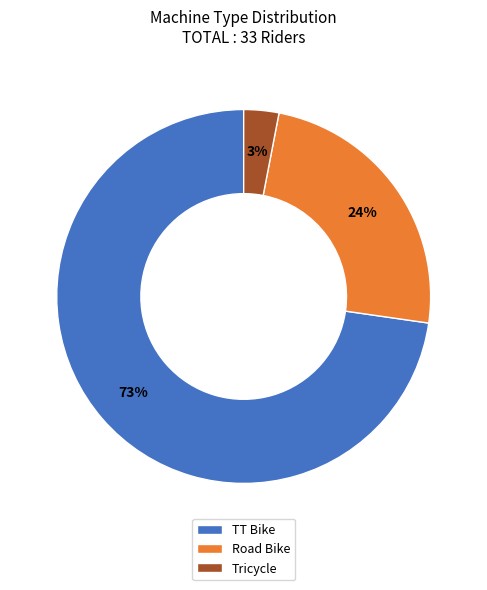

How many segments does this pie chart have?

3